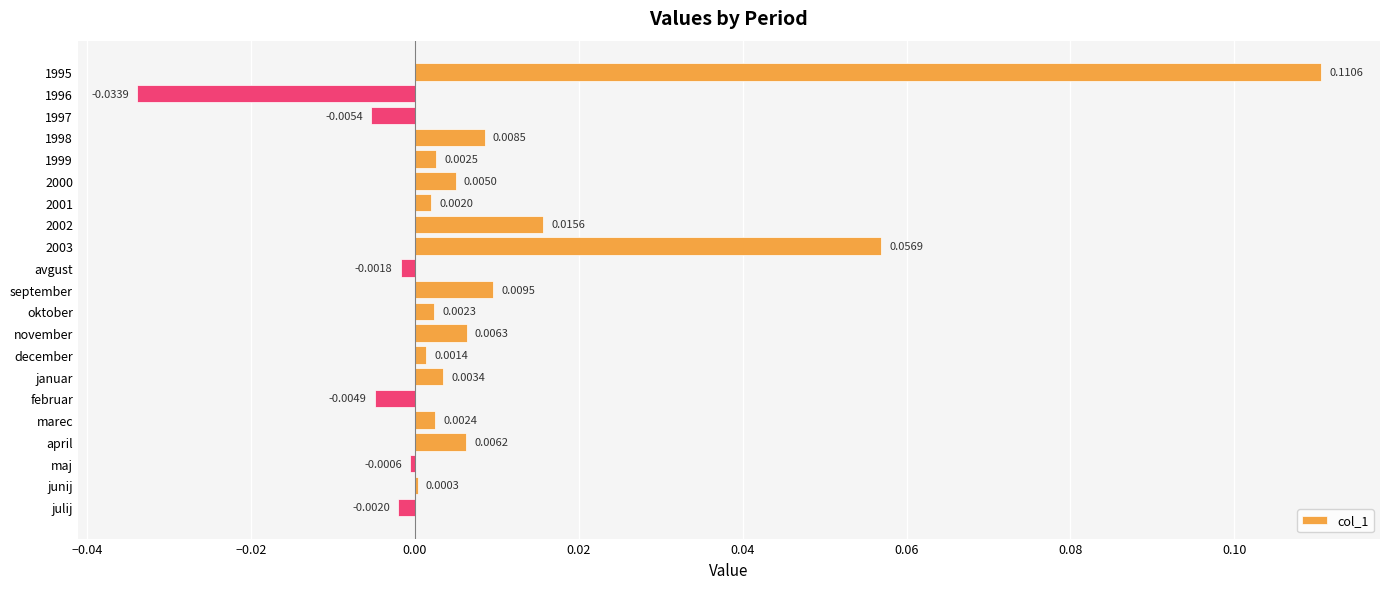

Where is the data nearest to the value 0?

junij